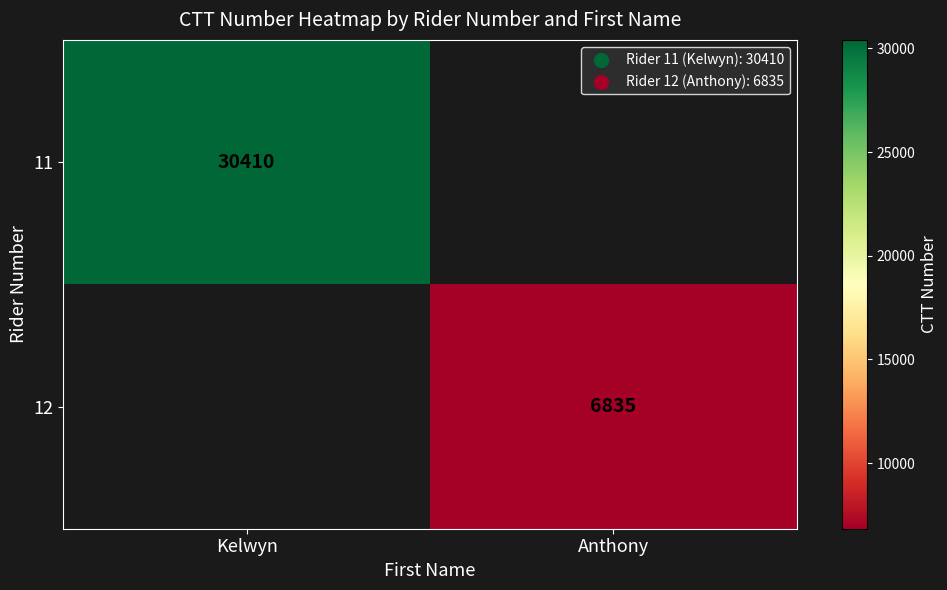

Is it true that 12 equals 3078 at Anthony?

False